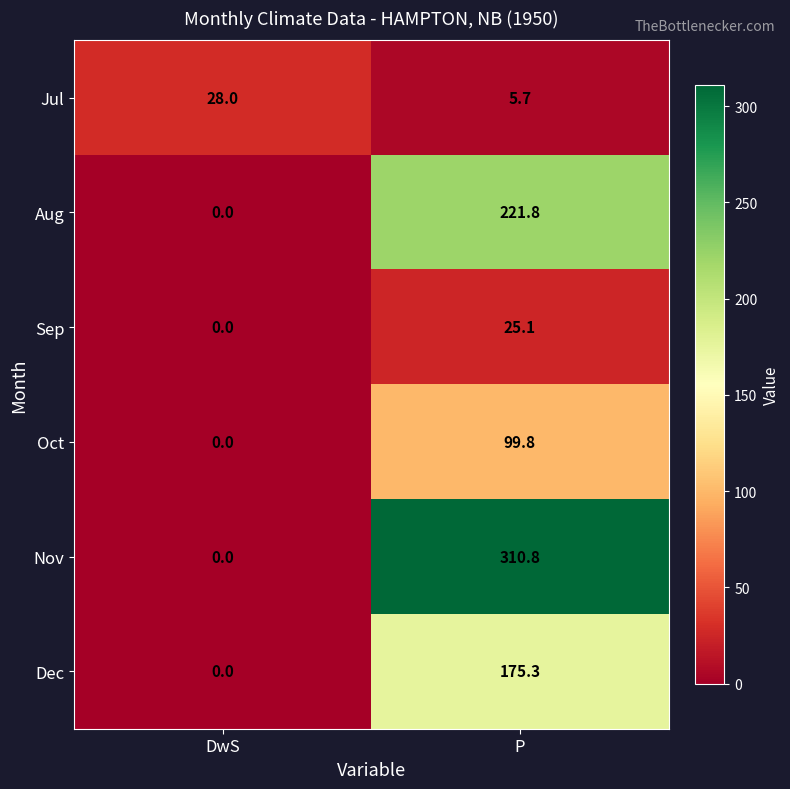

What is the difference between the Nov values at DwS and P?

310.8